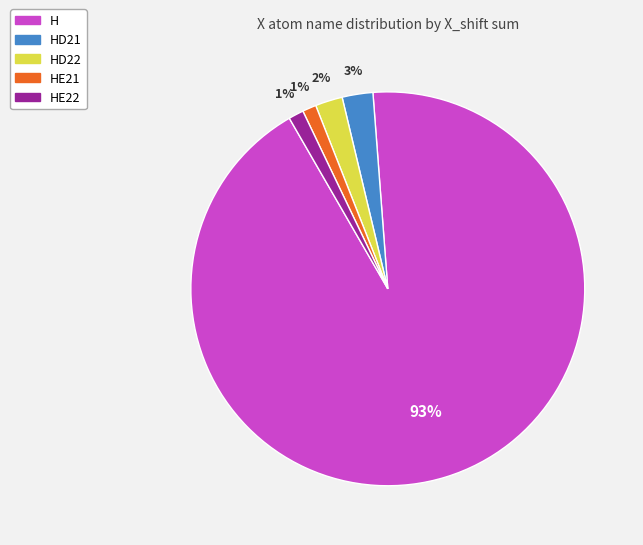

True or false: HE21 accounts for 11% of the total.

False